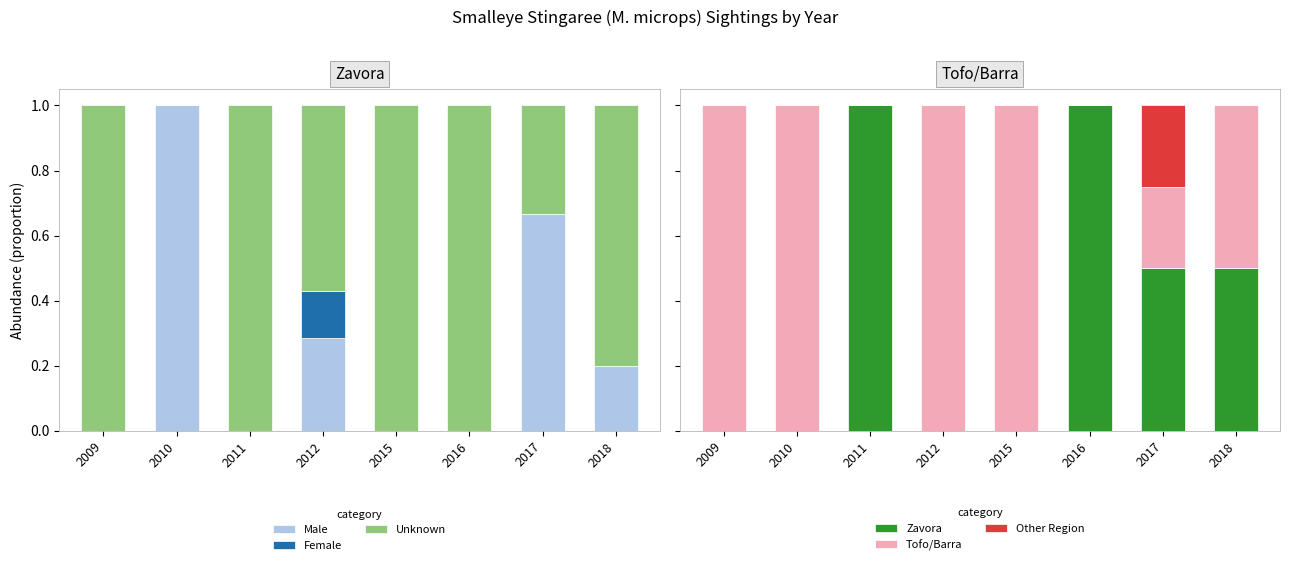

List the labels in order of Female value, smallest first.

2009, 2010, 2011, 2015, 2016, 2017, 2018, 2012